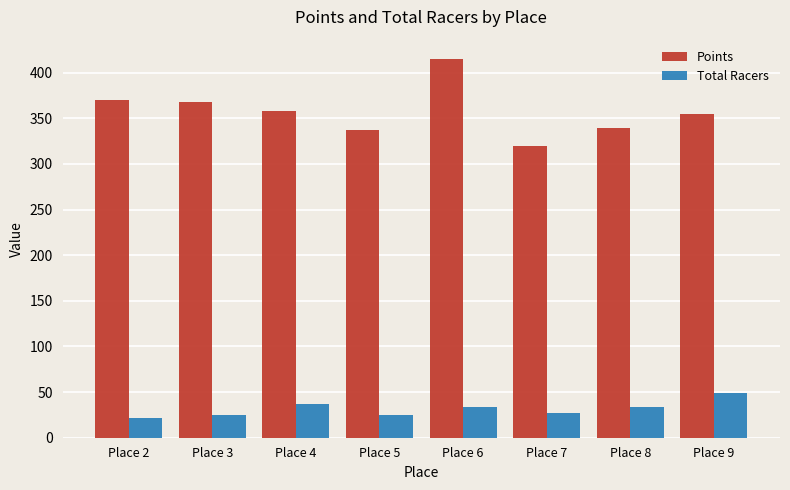

What is the difference between the highest and lowest values at Place 6?

381.4